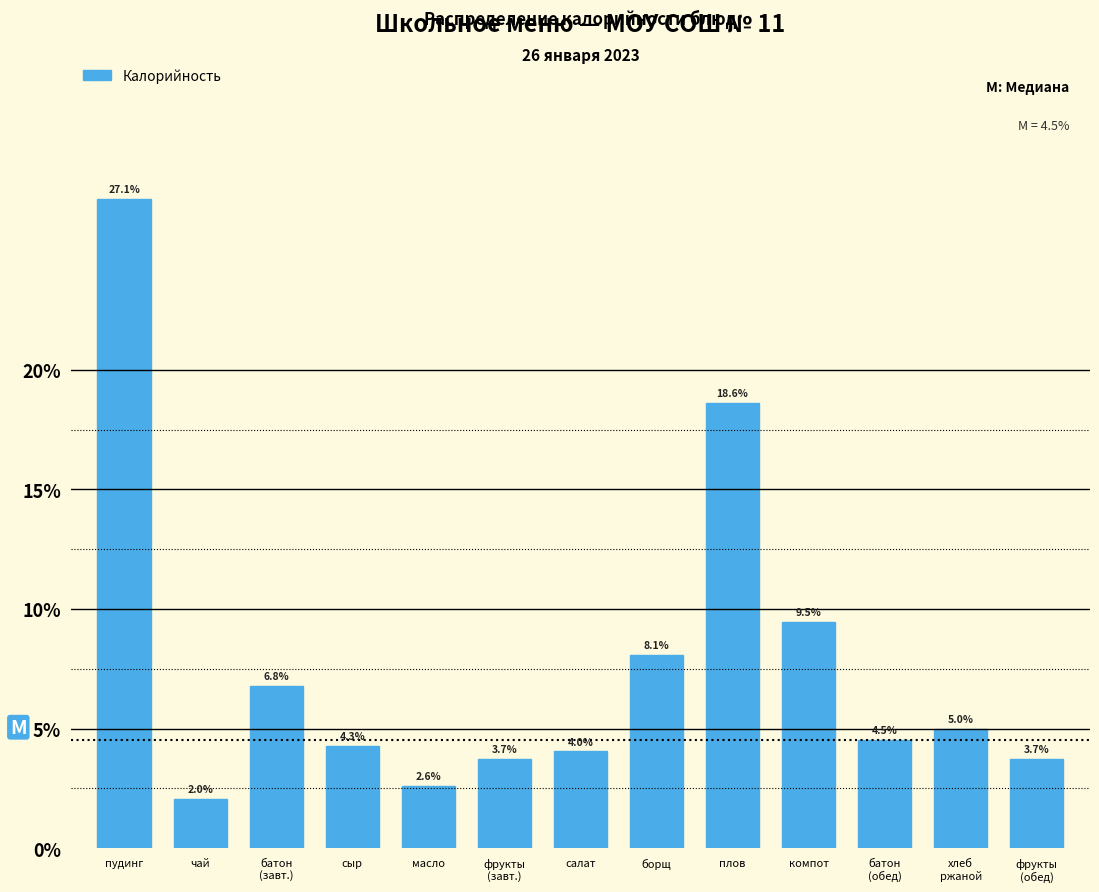

Reading left to right, list all the values displayed in this chart.

27.1	2.0	6.8	4.3	2.6	3.7	4.0	8.1	18.6	9.5	4.5	5.0	3.7